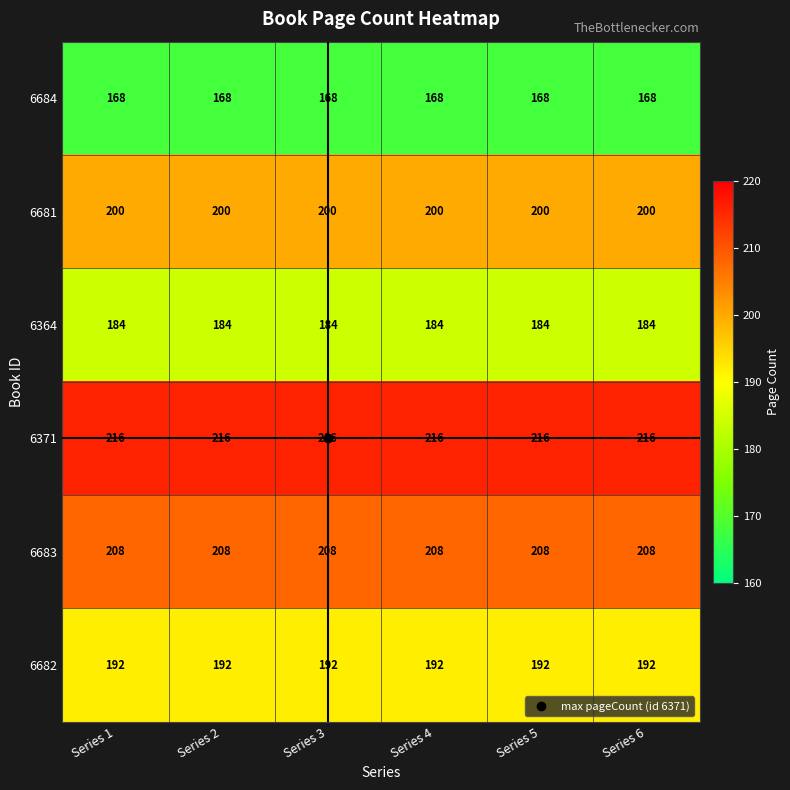

At how many categories does at least one series exceed 203?

6